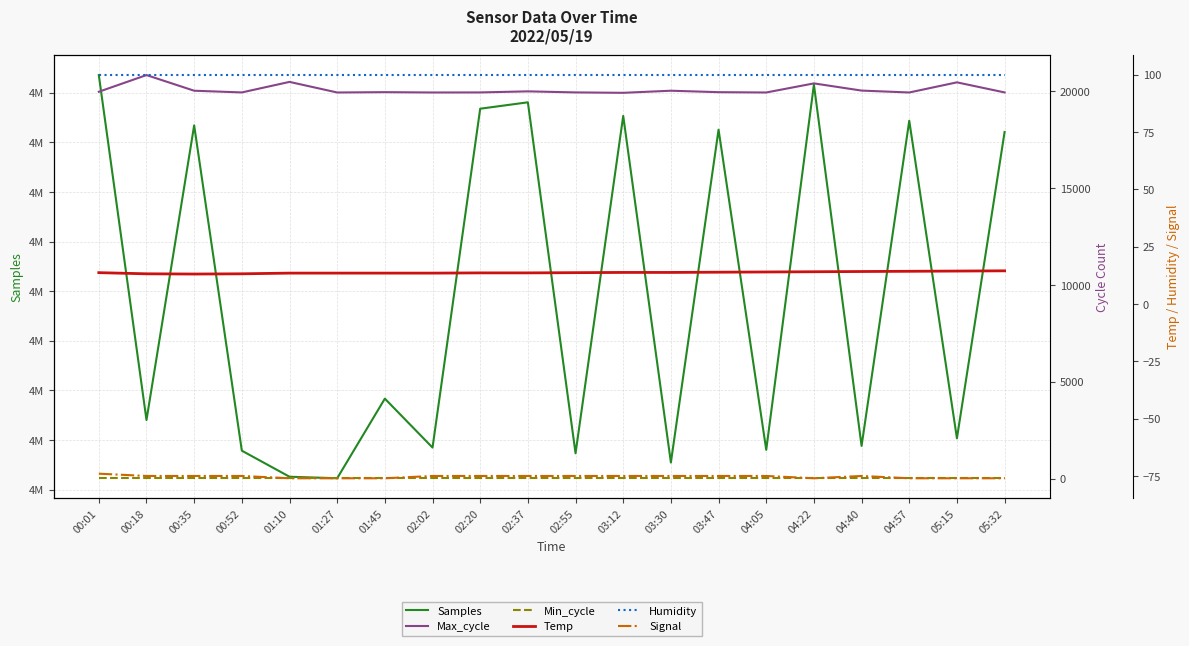

At which label does Samples reach its minimum?

01:27